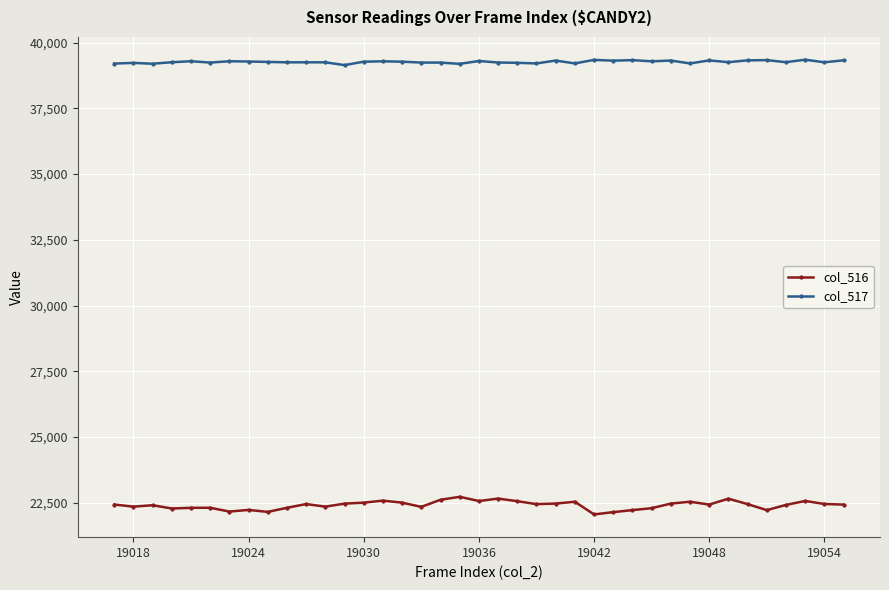

How many categories are shown in the chart?

39